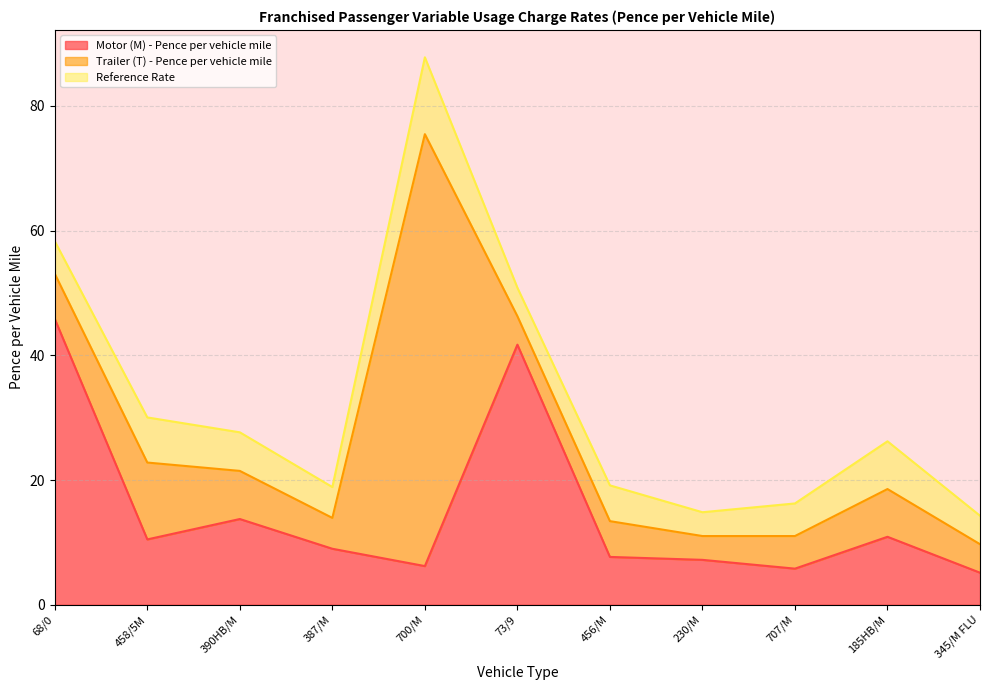

What is the total value across all series at 68/0?

58.3